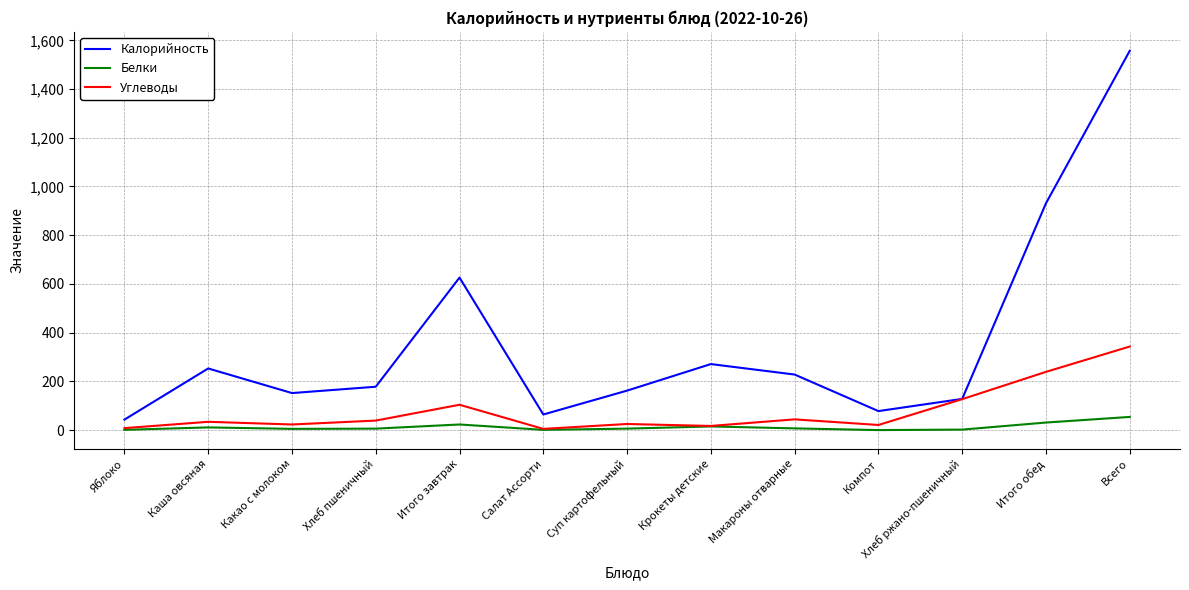

At which category is the sum across all series the highest?

Всего